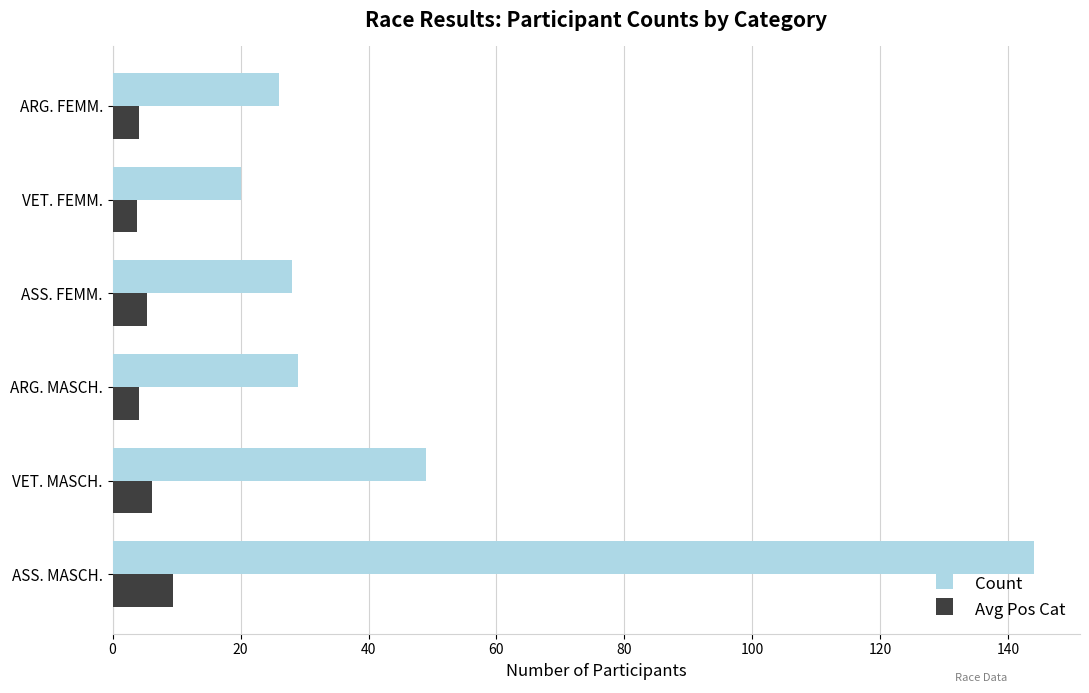

At ARG. FEMM., list the series in order from smallest to largest.

Avg Pos Cat, Count